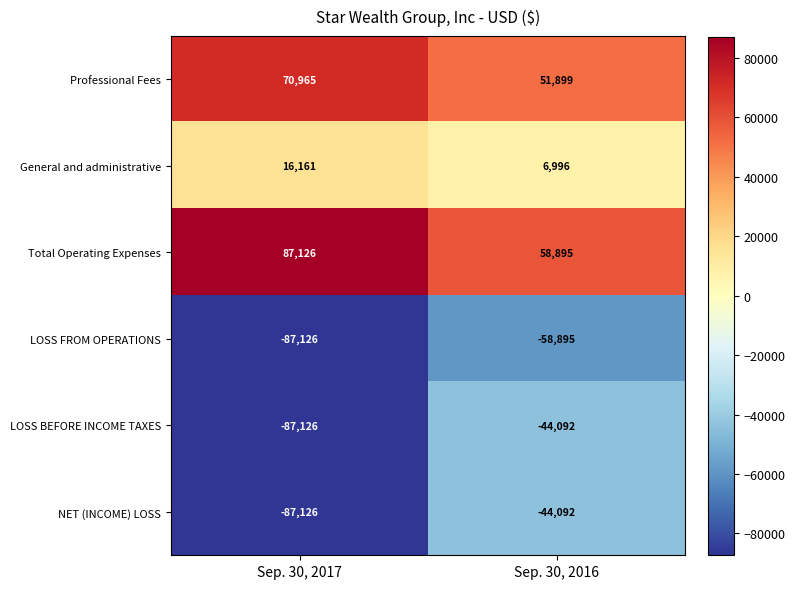

What is the total value across all series at Sep. 30, 2017?

-87126